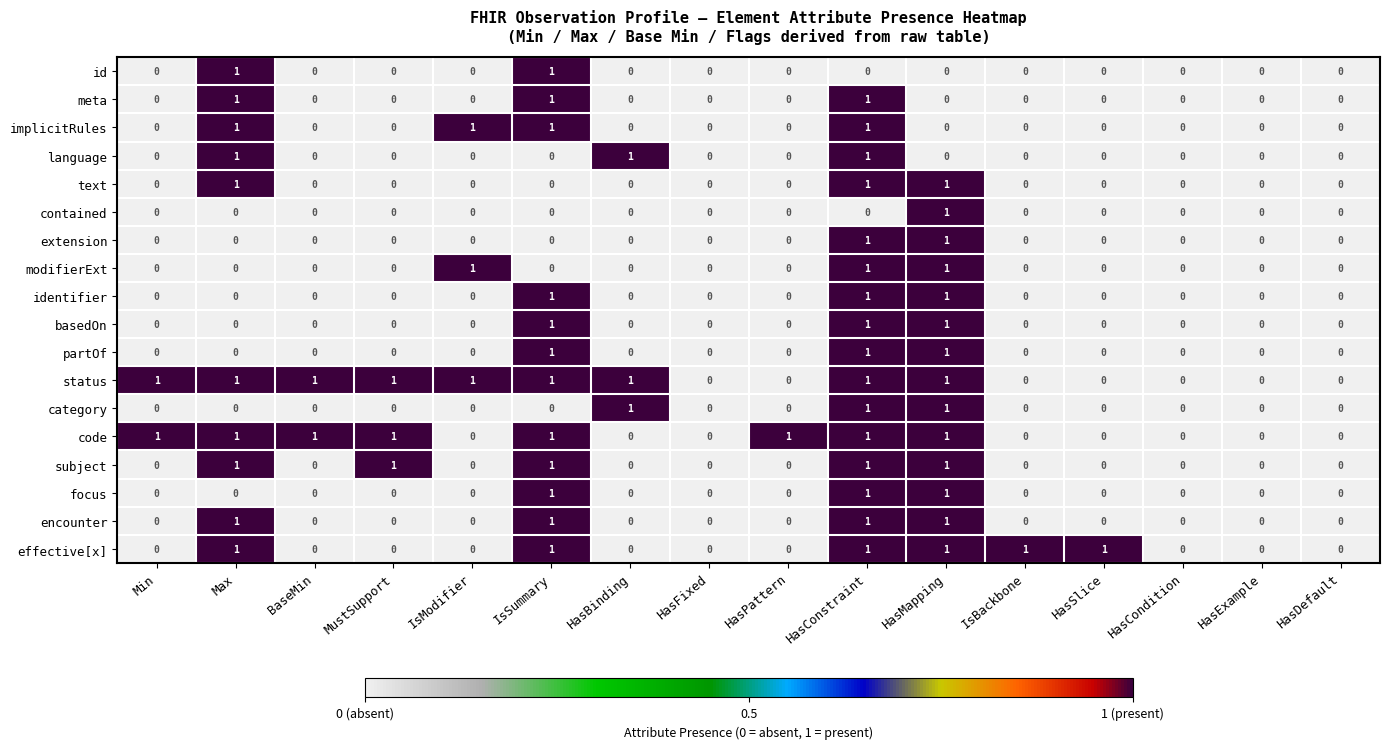

The code series shows 0 at IsSummary. True or false?

False